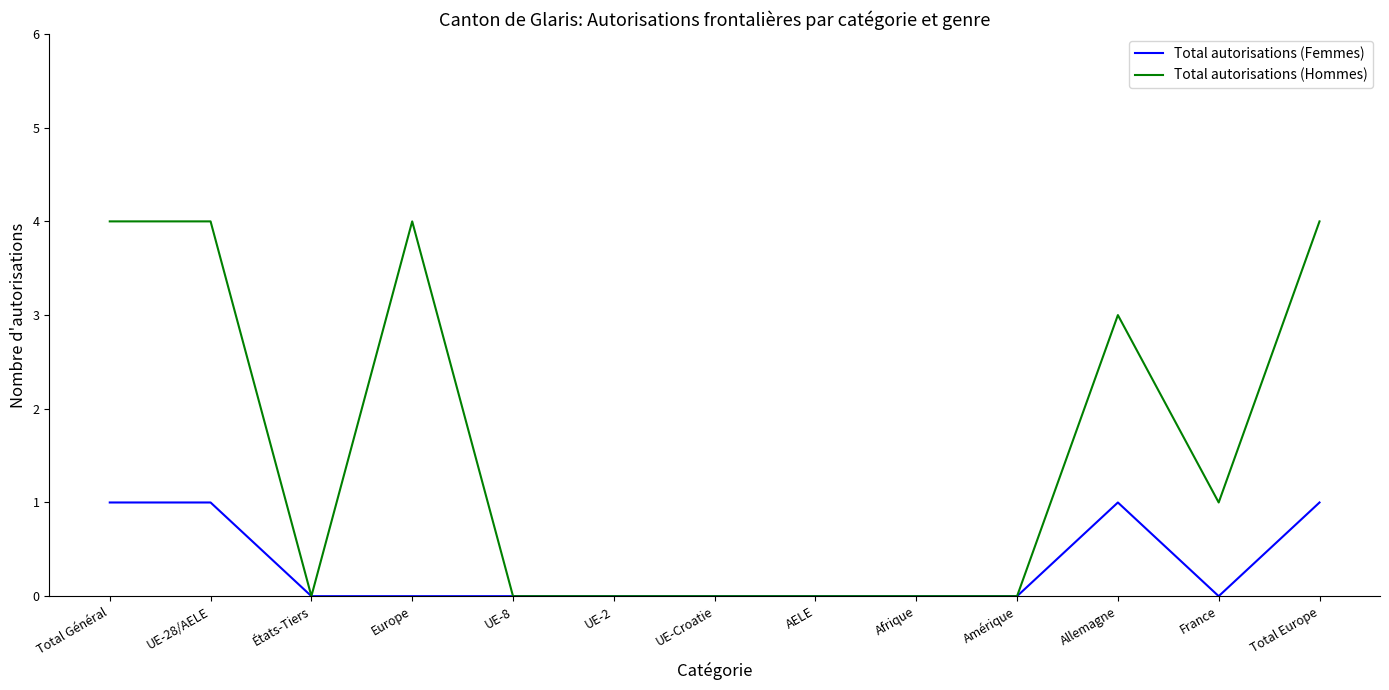

Which series has the largest total across all categories?

Total autorisations (Hommes)